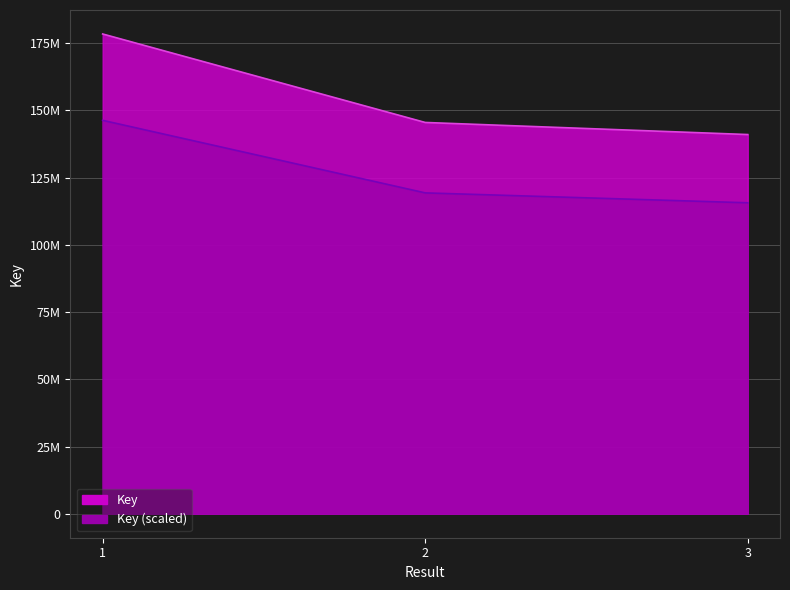

What is the value of the 2nd point from the left?

145528920